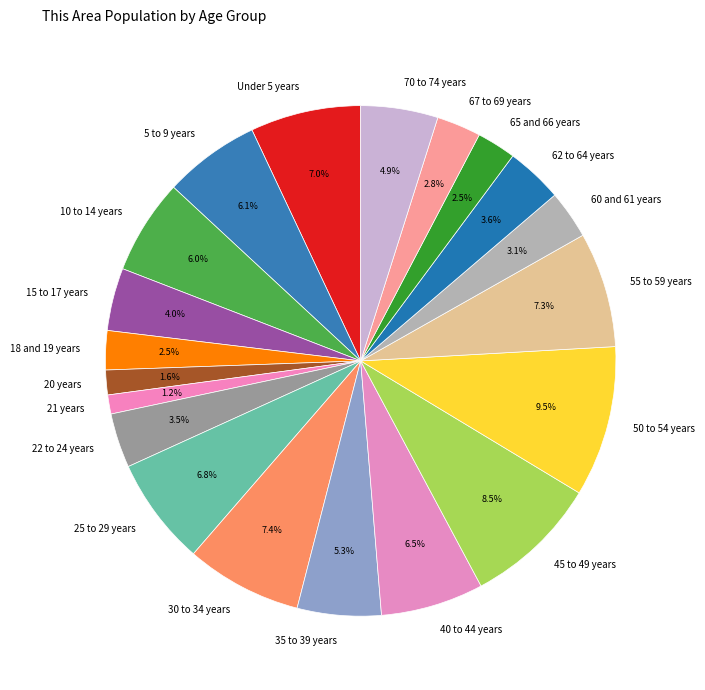

Is it true that 70 to 74 years is 5% of the pie?

True